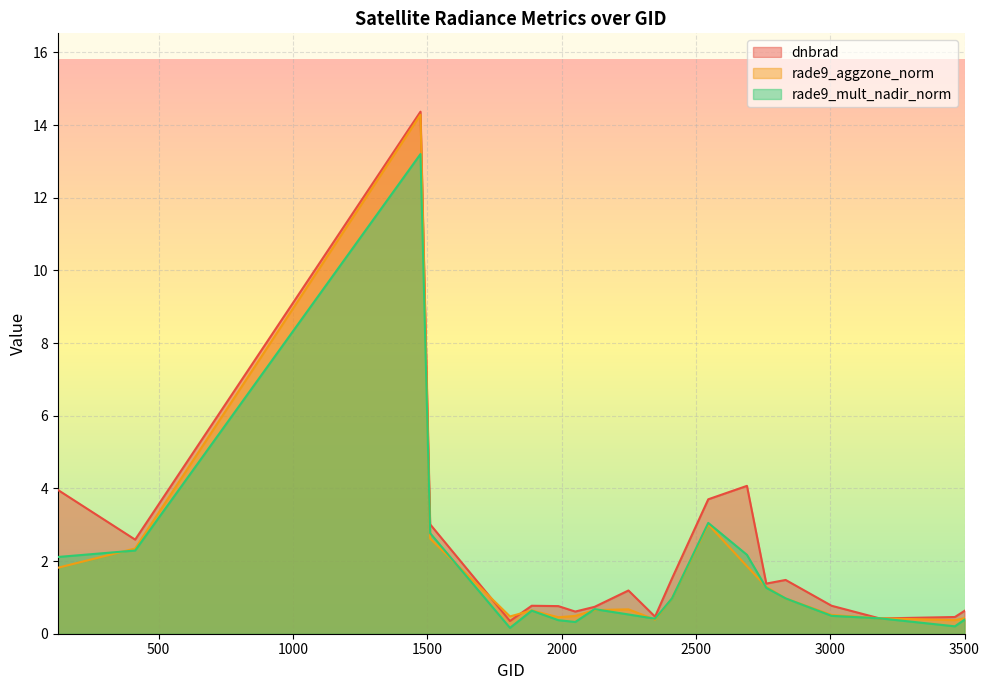

Where do rade9_aggzone_norm and rade9_mult_nadir_norm first cross each other?

125 and 413